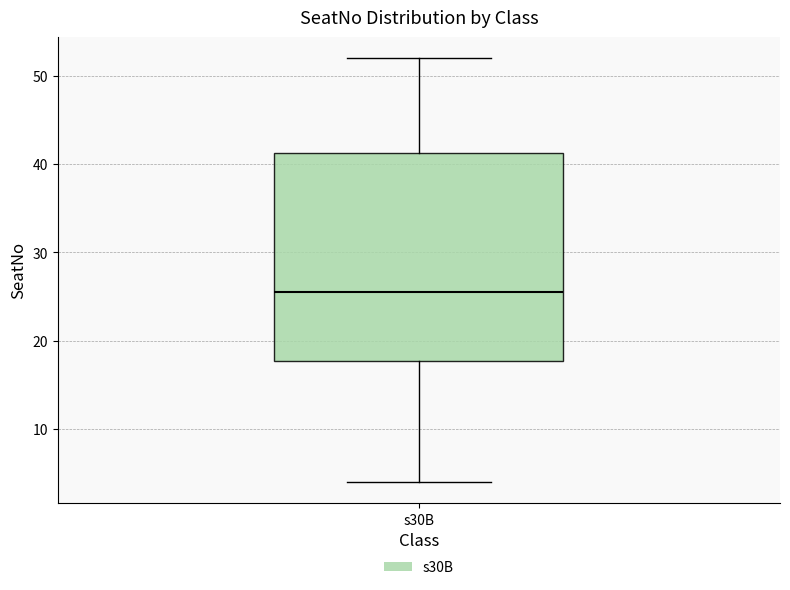

Read this box plot against the y-axis: the position of the median line, the range covered by the box, and the ends of both whiskers. The values are not printed on the chart, so give them approximately, as read against the axis.

median 26, box 18 to 41, whiskers 4 to 52